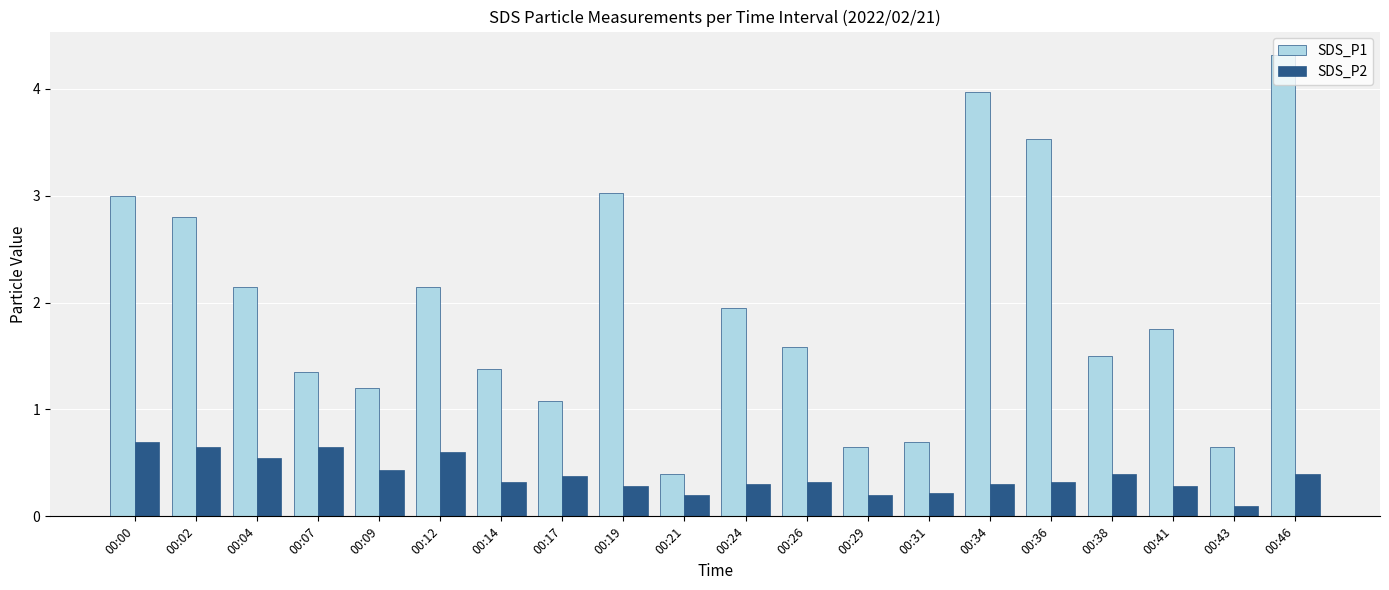

What is the value of the SDS_P2 bar at the 9th from the left?

0.3